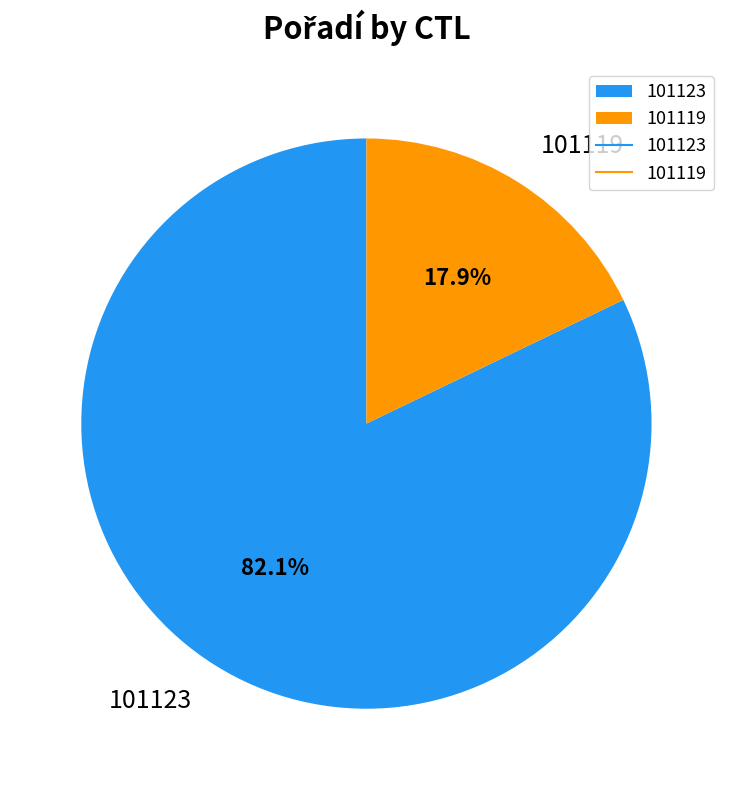

To the nearest percent, what is the difference between the largest and smallest slice percentages?

64%